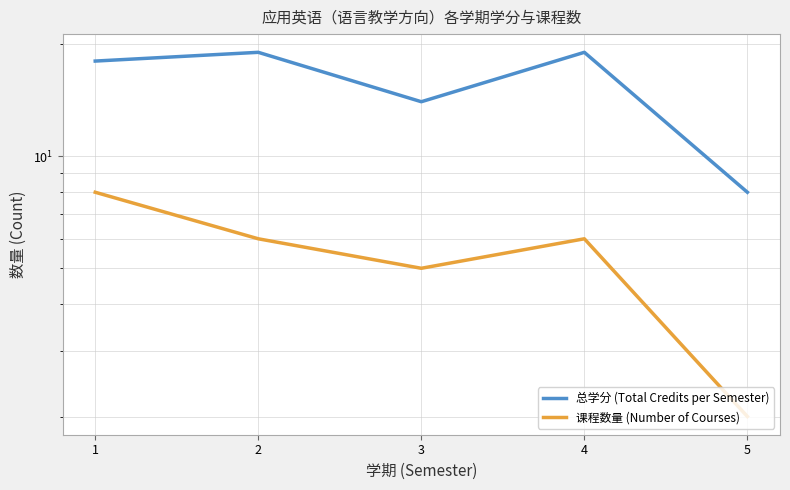

What value does the 总学分 (Total Credits per Semester) series have at 4, to the nearest 10?

20